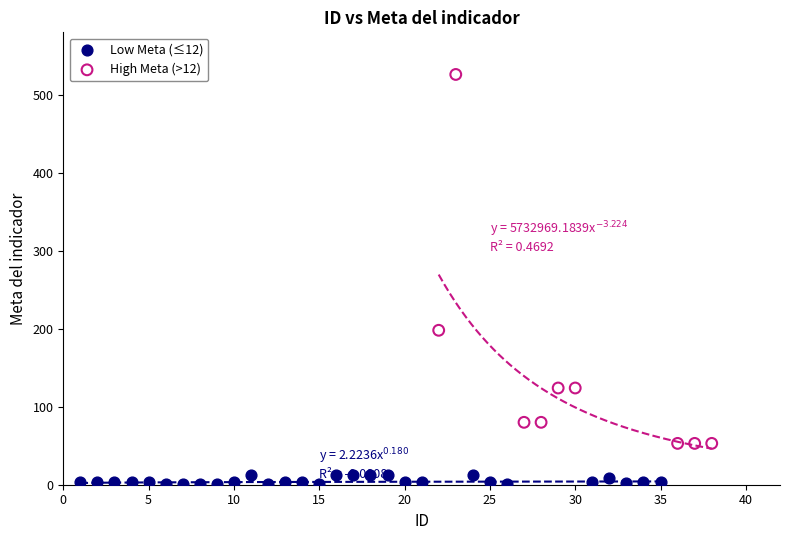

Which series reaches the maximum Y coordinate?

High Meta (>12)